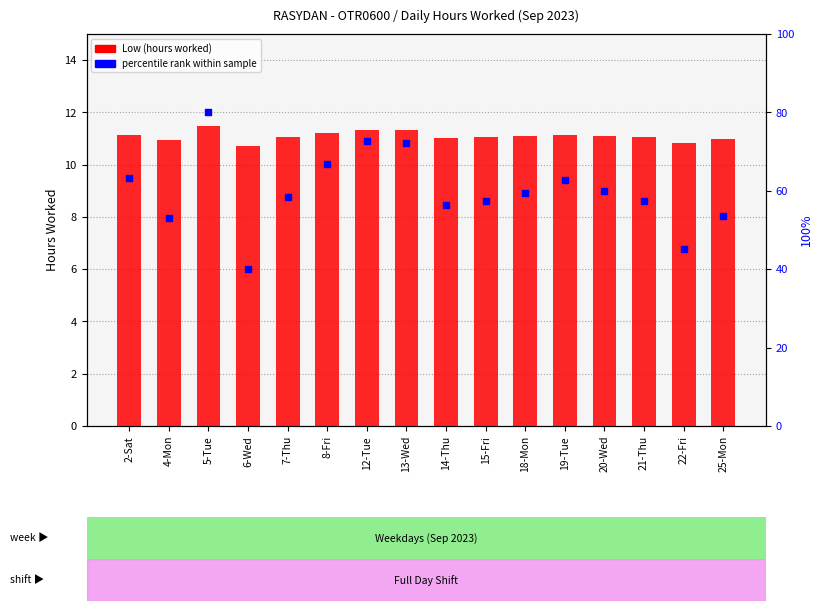

Which series has the largest total across all categories?

percentile rank within sample